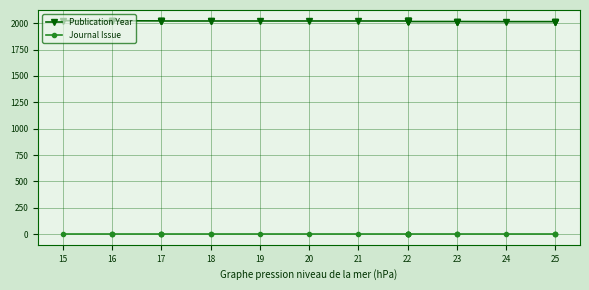

Which has a higher value, 22 or 25?

22